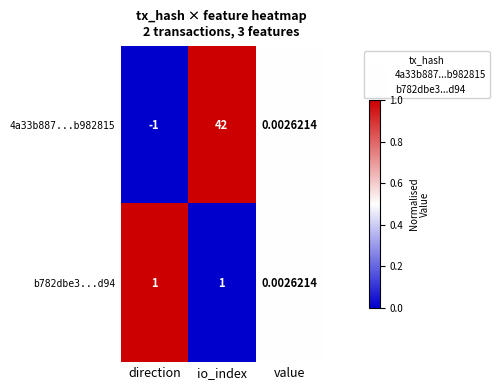

At which label does 4a33b887...b982815 reach its peak?

io_index